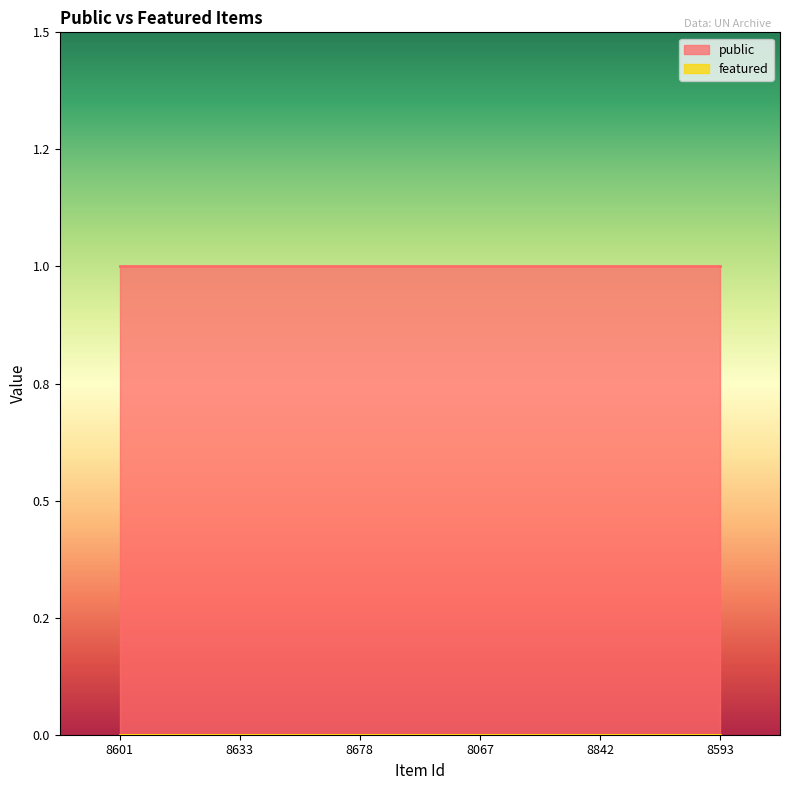

List the series in order of their overall mean, highest first.

public, featured